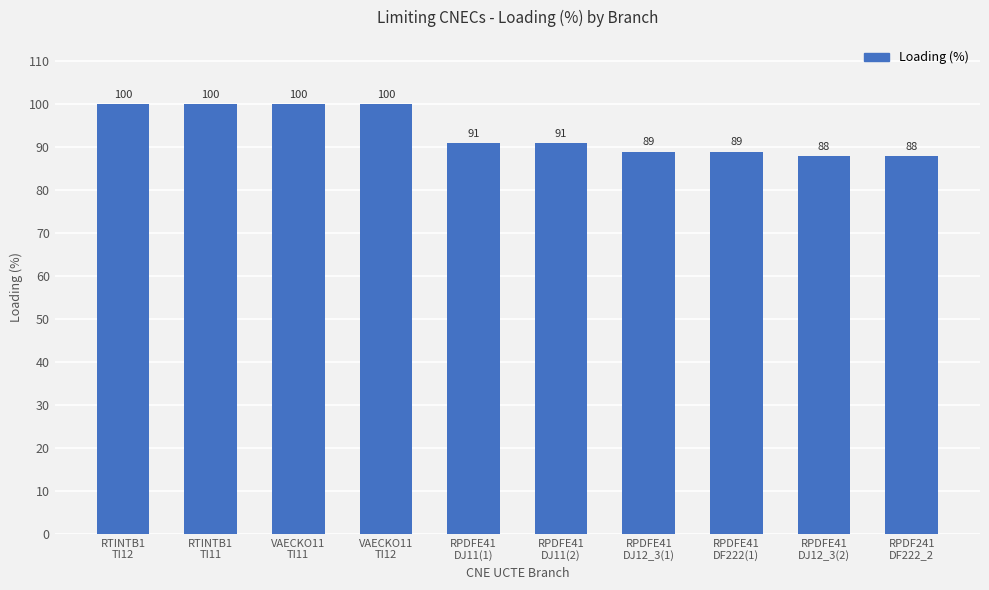

What is the sum of all values?

936